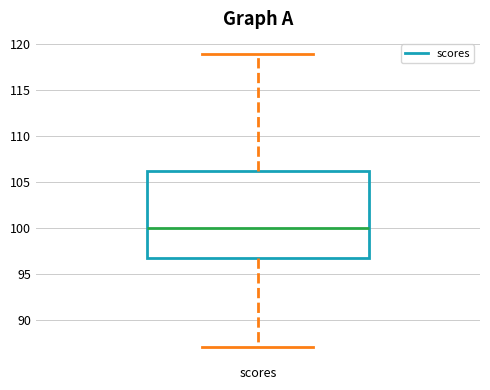

Transcribe this box plot: give where the median line is, the range the box spans, and where the two whiskers end, as read against the y-axis. The values are not printed on the chart, so give them approximately, as read against the axis.

median 100.0, box 97.0 to 106.5, whiskers 87.0 to 119.0